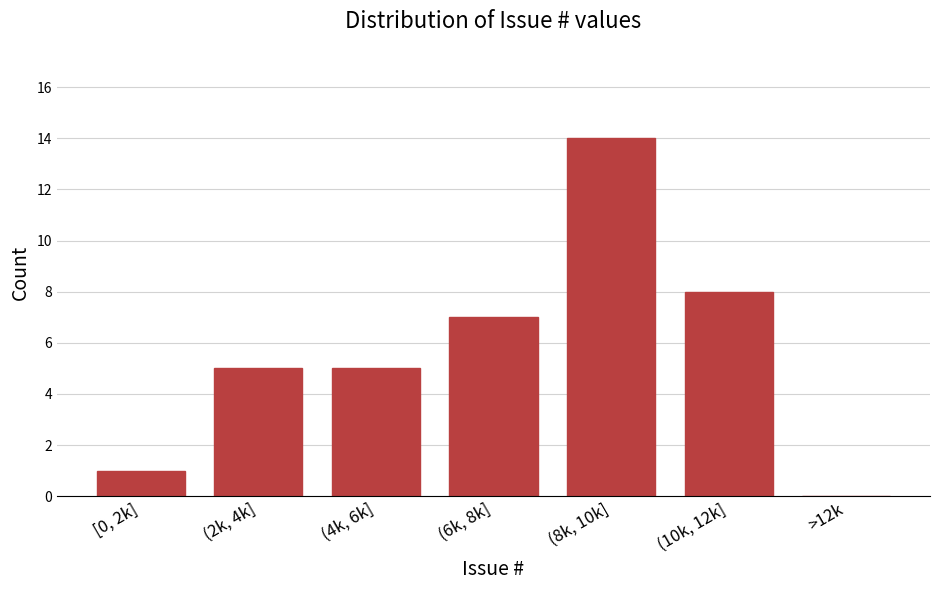

Reading left to right, transcribe all the data shown in this chart.

[0, 2k]=1	(2k, 4k]=5	(4k, 6k]=5	(6k, 8k]=7	(8k, 10k]=14	(10k, 12k]=8	>12k=0